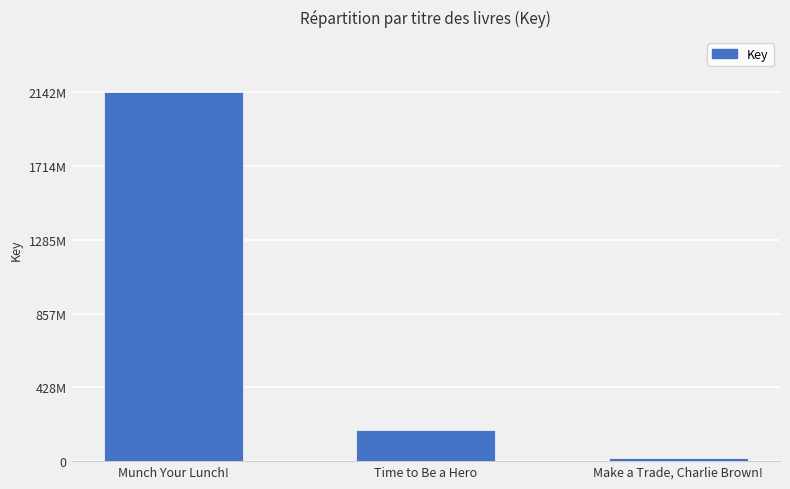

What is the average value?

780760572